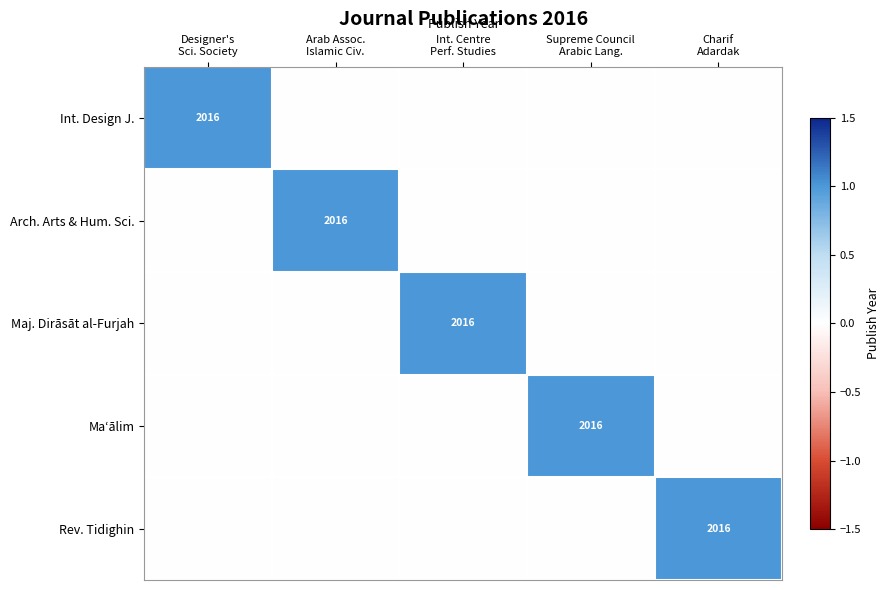

Which series has the widest spread of values?

Int. Design J.